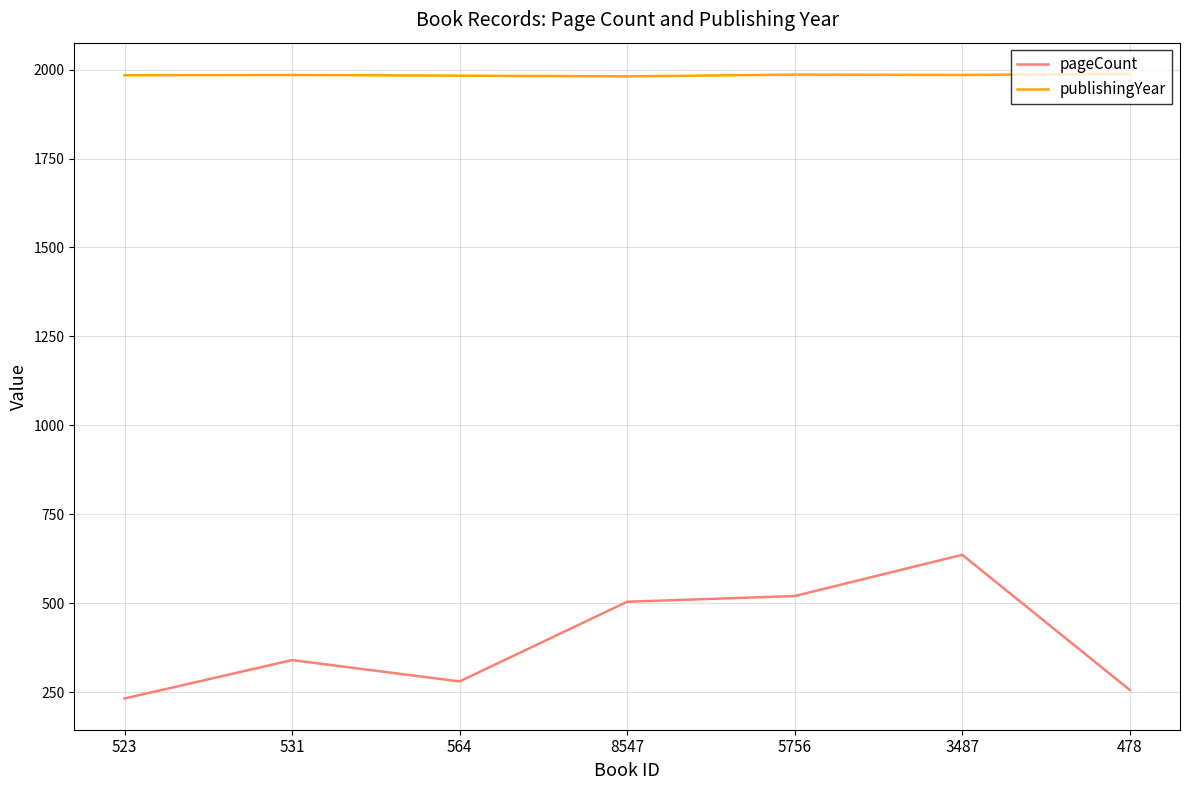

Rank the series by their maximum value, from lowest to highest.

pageCount, publishingYear